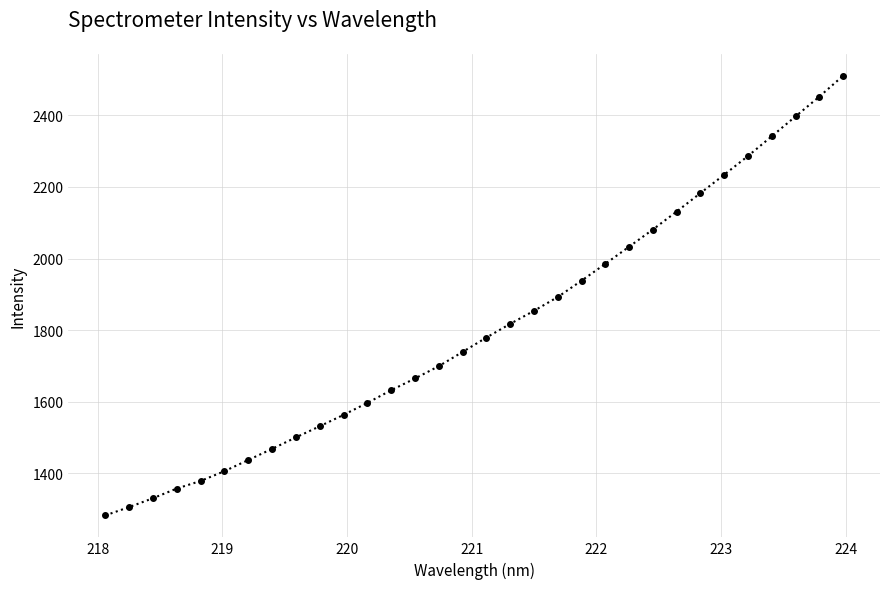

What is the greatest value displayed?

2510.8